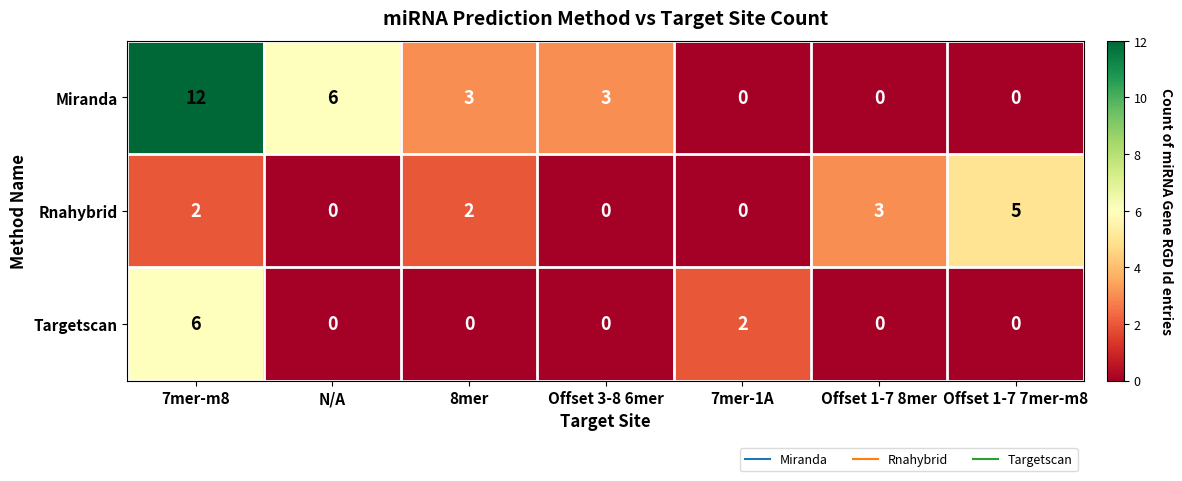

Which series has the widest spread of values?

Miranda